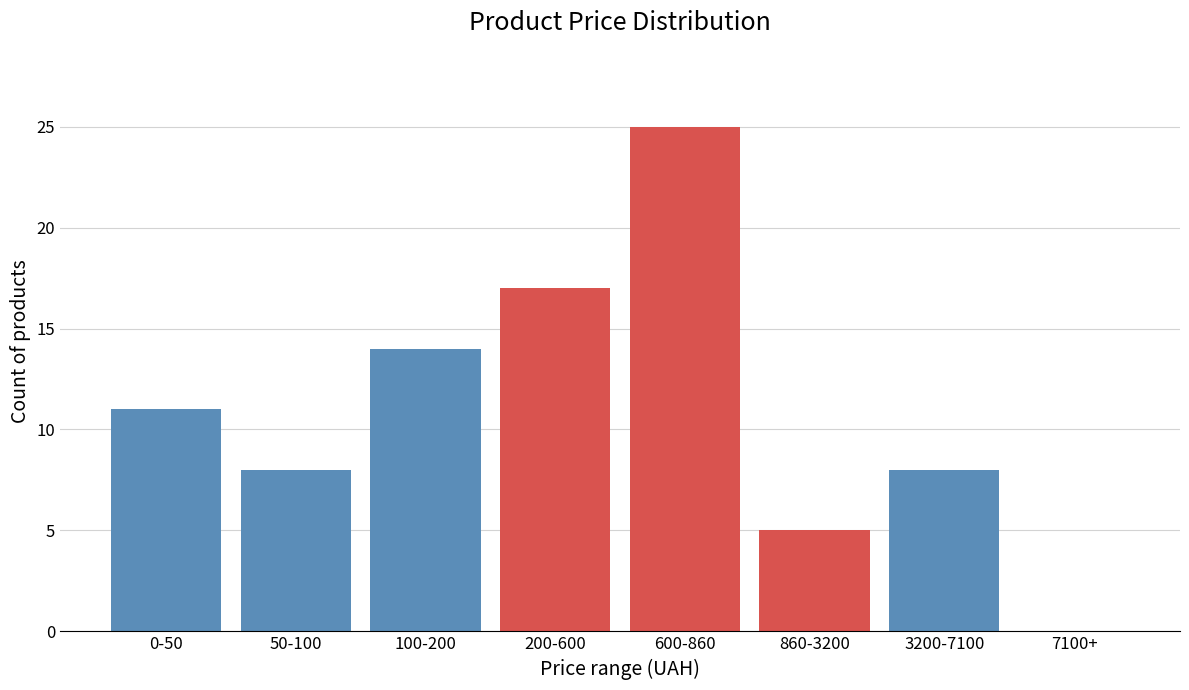

Reading right to left, transcribe all the data shown in this chart.

7100+=0	3200-7100=8	860-3200=5	600-860=25	200-600=17	100-200=14	50-100=8	0-50=11